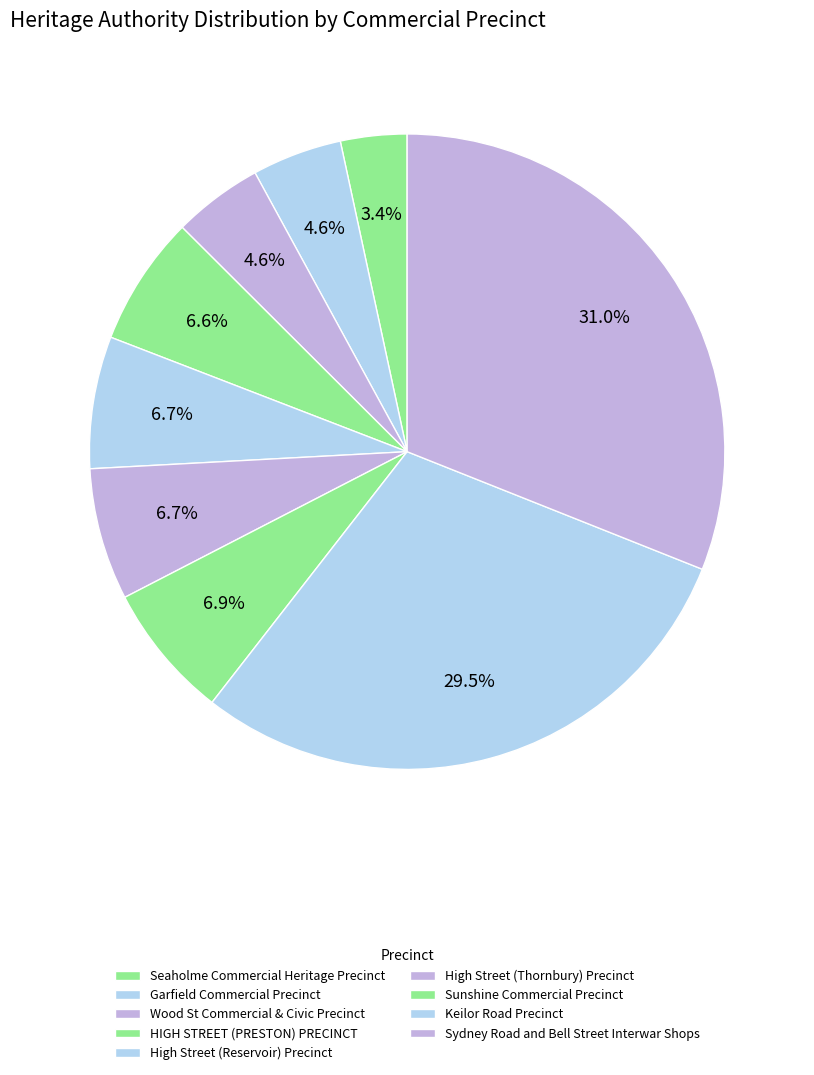

The Seaholme Commercial Heritage Precinct slice represents 3% of the pie. True or false?

True